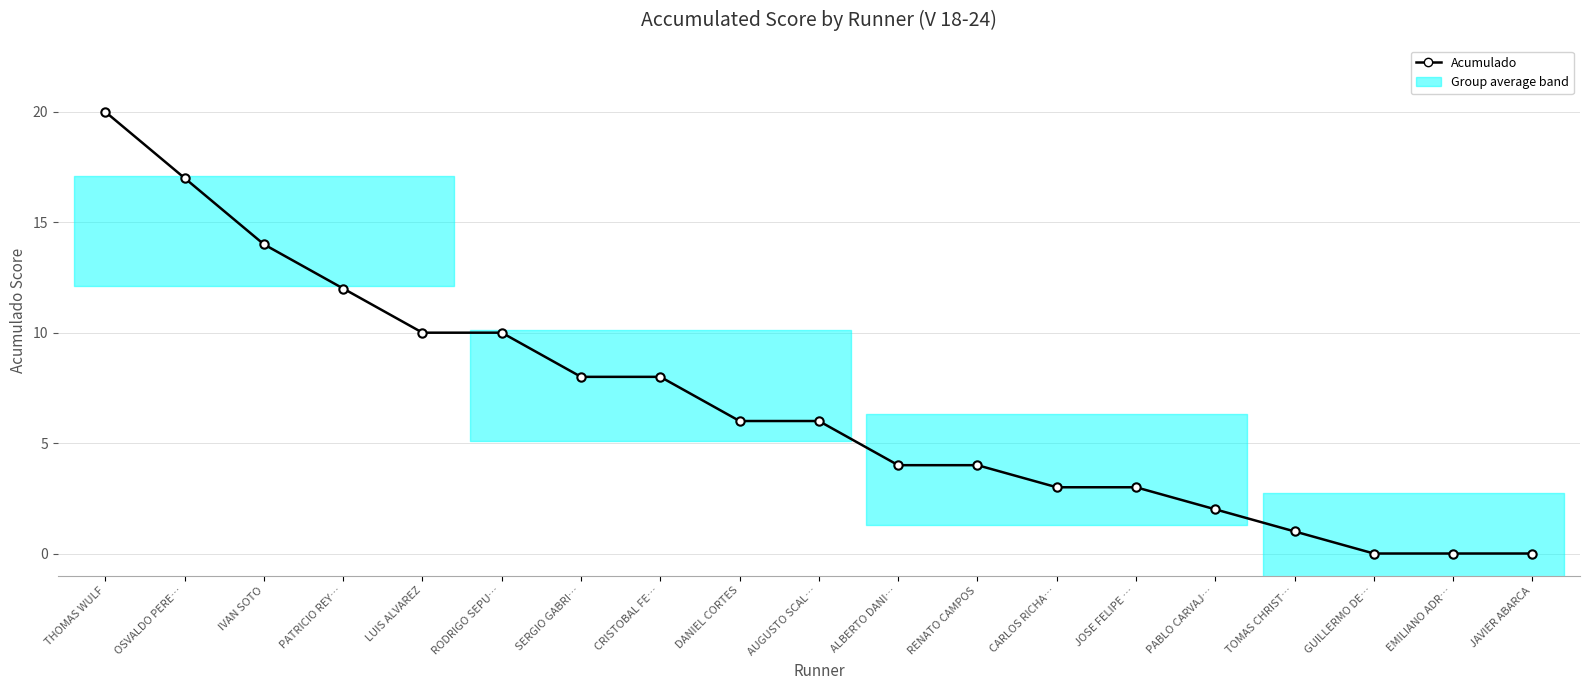

Reading right to left, list all the values displayed in this chart.

JAVIER ABARCA=0	EMILIANO ADR…=0	GUILLERMO DE…=0	TOMAS CHRIST…=1	PABLO CARVAJ…=2	JOSE FELIPE …=3	CARLOS RICHA…=3	RENATO CAMPOS=4	ALBERTO DANI…=4	AUGUSTO SCAL…=6	DANIEL CORTES=6	CRISTOBAL FE…=8	SERGIO GABRI…=8	RODRIGO SEPU…=10	LUIS ALVAREZ=10	PATRICIO REY…=12	IVAN SOTO=14	OSVALDO PERE…=17	THOMAS WULF=20